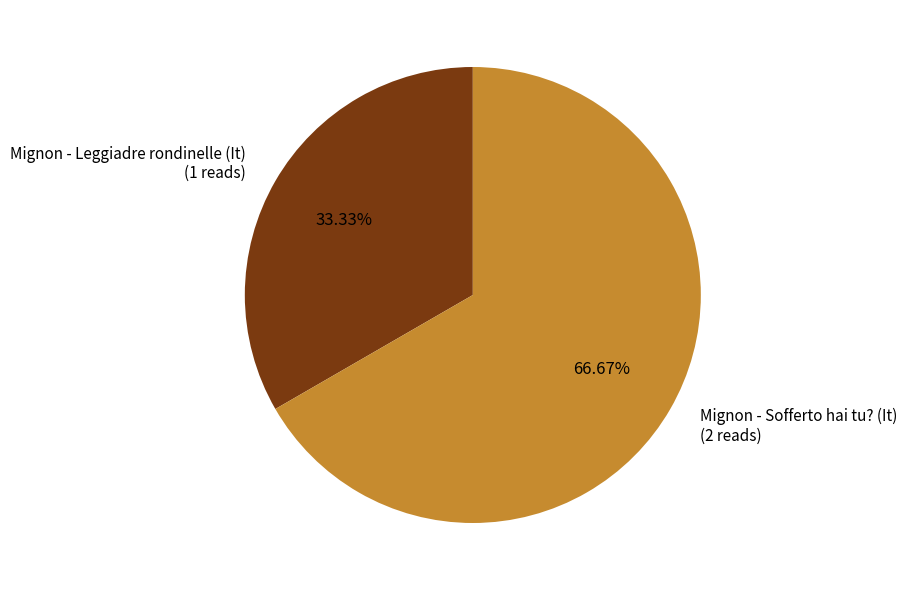

Which slice is the smallest?

Mignon - Leggiadre rondinelle (It)